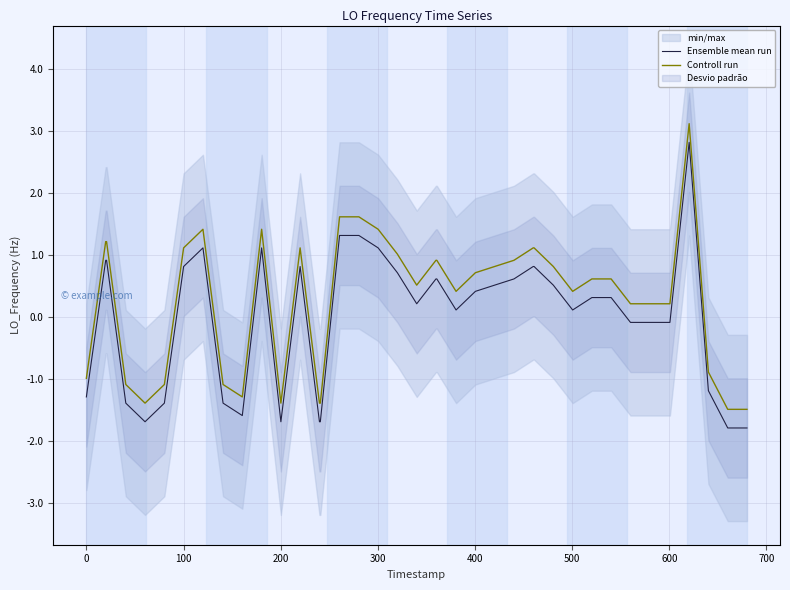

True or false: Controll run and Ensemble mean run intersect in this chart.

False